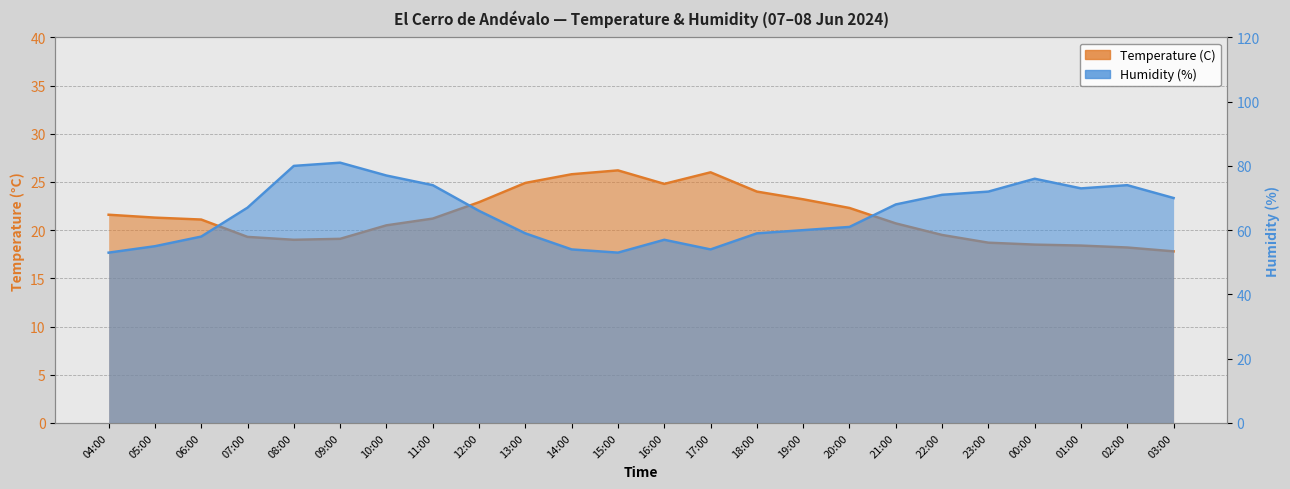

Where is the first local minimum for Temperature (C)?

08:00